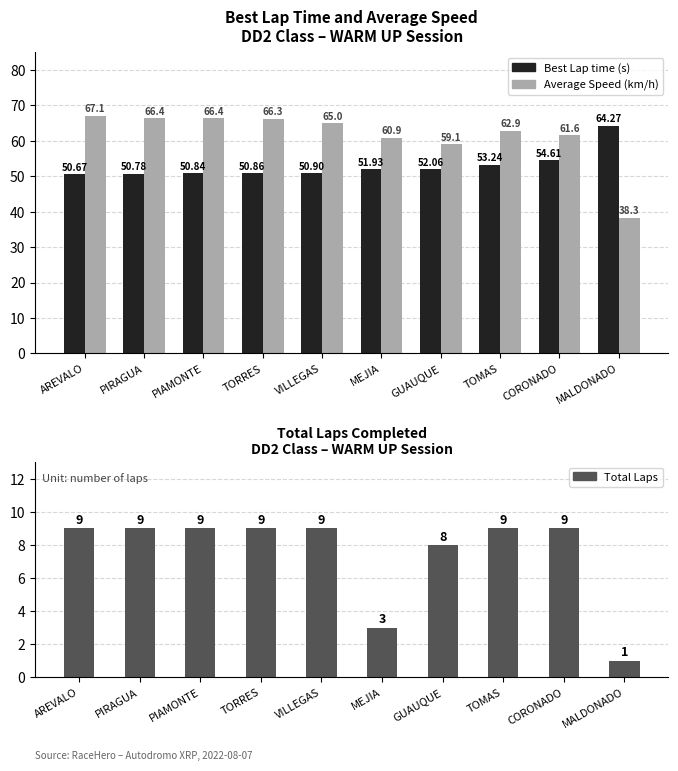

What is the sum of the Total Laps values at VILLEGAS and AREVALO?

18